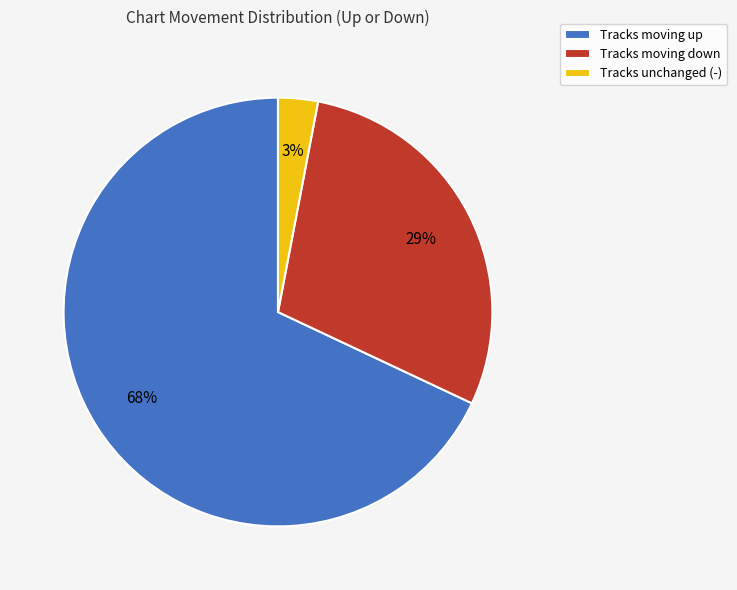

Approximately how many times larger is the value at Tracks moving up compared to Tracks moving down?

2.3